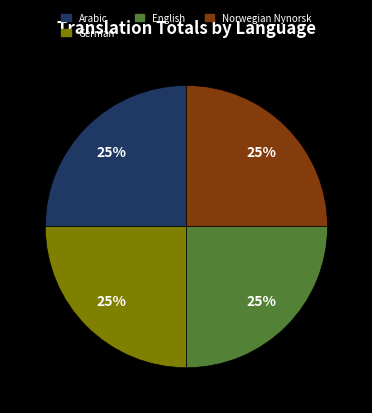

Is there any slice that represents more than half of the pie?

No